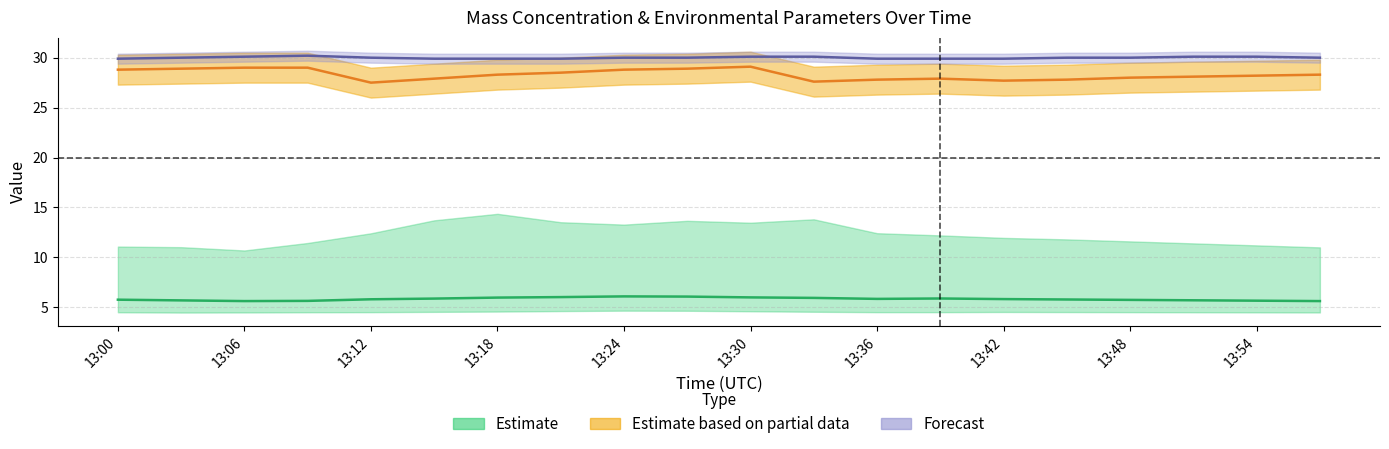

Reading left to right, what are all the values shown in this chart?

X2_M11: 13:00=5.8	13:03=5.7	13:06=5.6	13:09=5.6	13:12=5.8	13:15=5.9	13:18=6.0	13:21=6.0	13:24=6.1	13:27=6.1	13:30=6.0	13:33=5.9	13:36=5.8	13:39=5.9	13:42=5.8	13:45=5.8	13:48=5.7	13:51=5.7	13:54=5.7	13:57=5.6
T2_M11: 13:00=28.8	13:03=28.9	13:06=29.0	13:09=29.0	13:12=27.5	13:15=27.9	13:18=28.3	13:21=28.5	13:24=28.8	13:27=28.9	13:30=29.1	13:33=27.6	13:36=27.8	13:39=27.9	13:42=27.7	13:45=27.8	13:48=28.0	13:51=28.1	13:54=28.2	13:57=28.3
T1_M11: 13:00=29.9	13:03=30.0	13:06=30.1	13:09=30.2	13:12=30.0	13:15=29.9	13:18=29.9	13:21=29.9	13:24=30.0	13:27=30.0	13:30=30.1	13:33=30.1	13:36=29.9	13:39=29.9	13:42=29.9	13:45=30.0	13:48=30.0	13:51=30.1	13:54=30.1	13:57=30.0